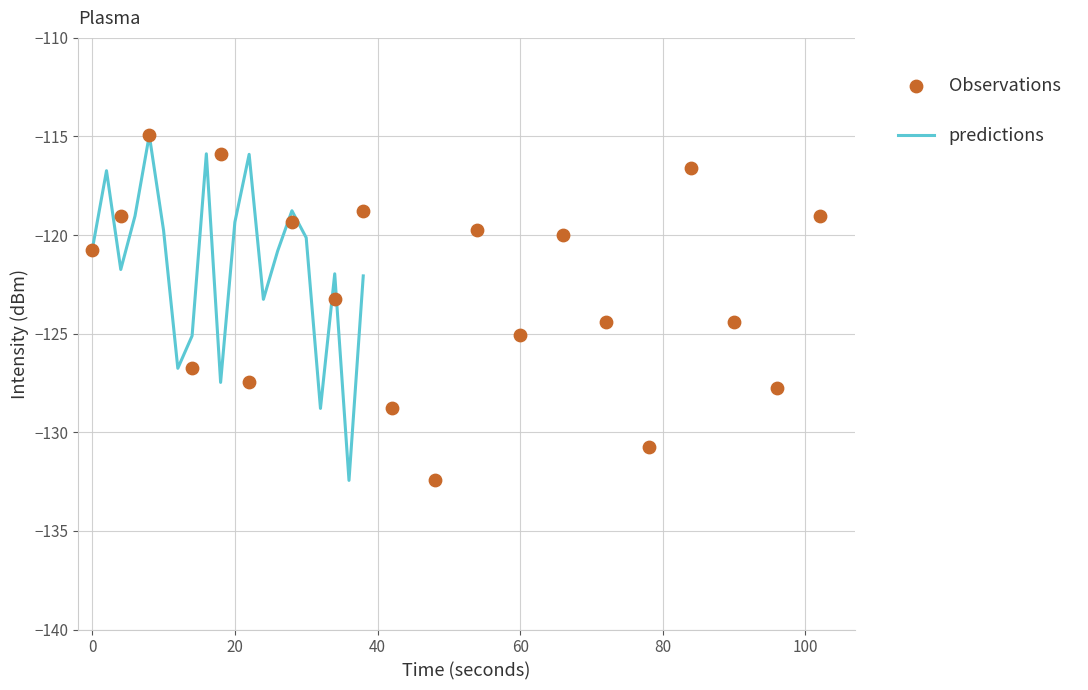

Which series has the largest total across all categories?

predictions